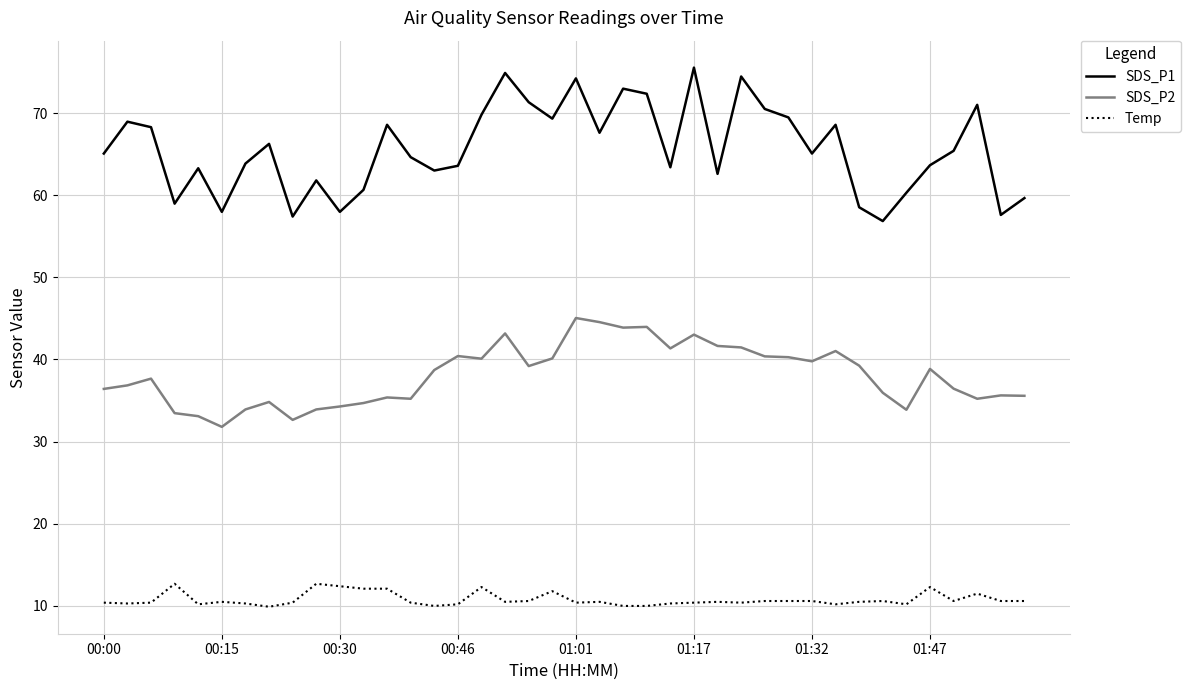

What is the smallest value displayed?

9.9